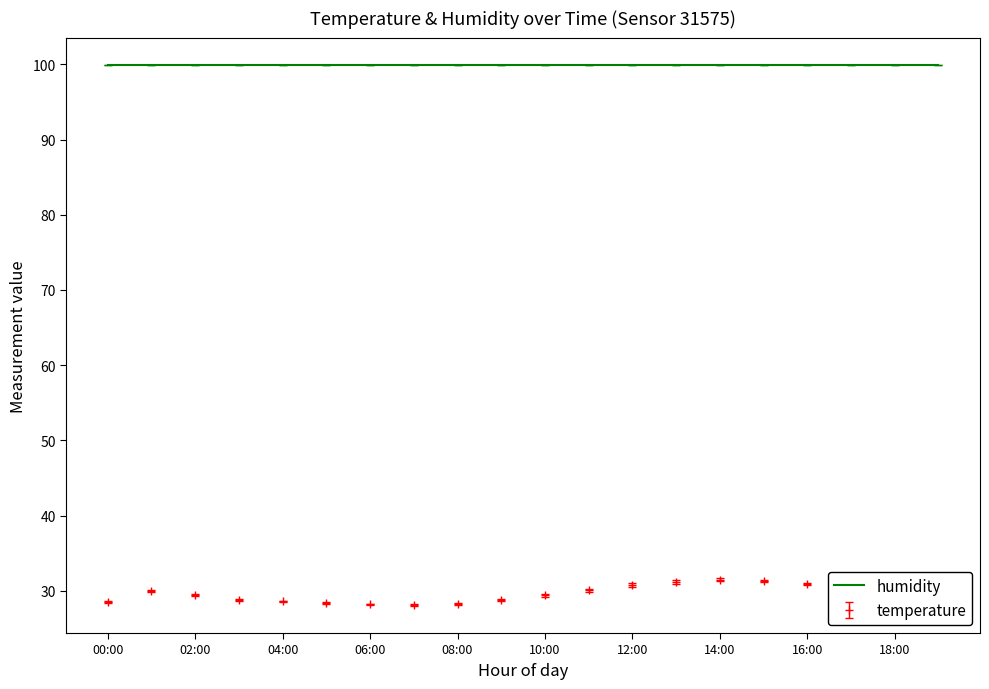

Which series has the largest total across all categories?

humidity